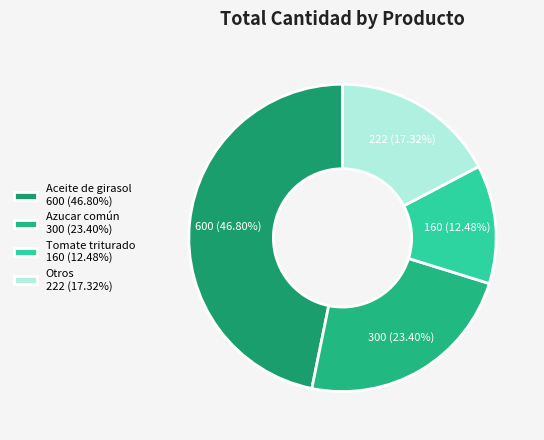

What is the smallest slice in the pie chart?

Tomate triturado 160 (12.48%)